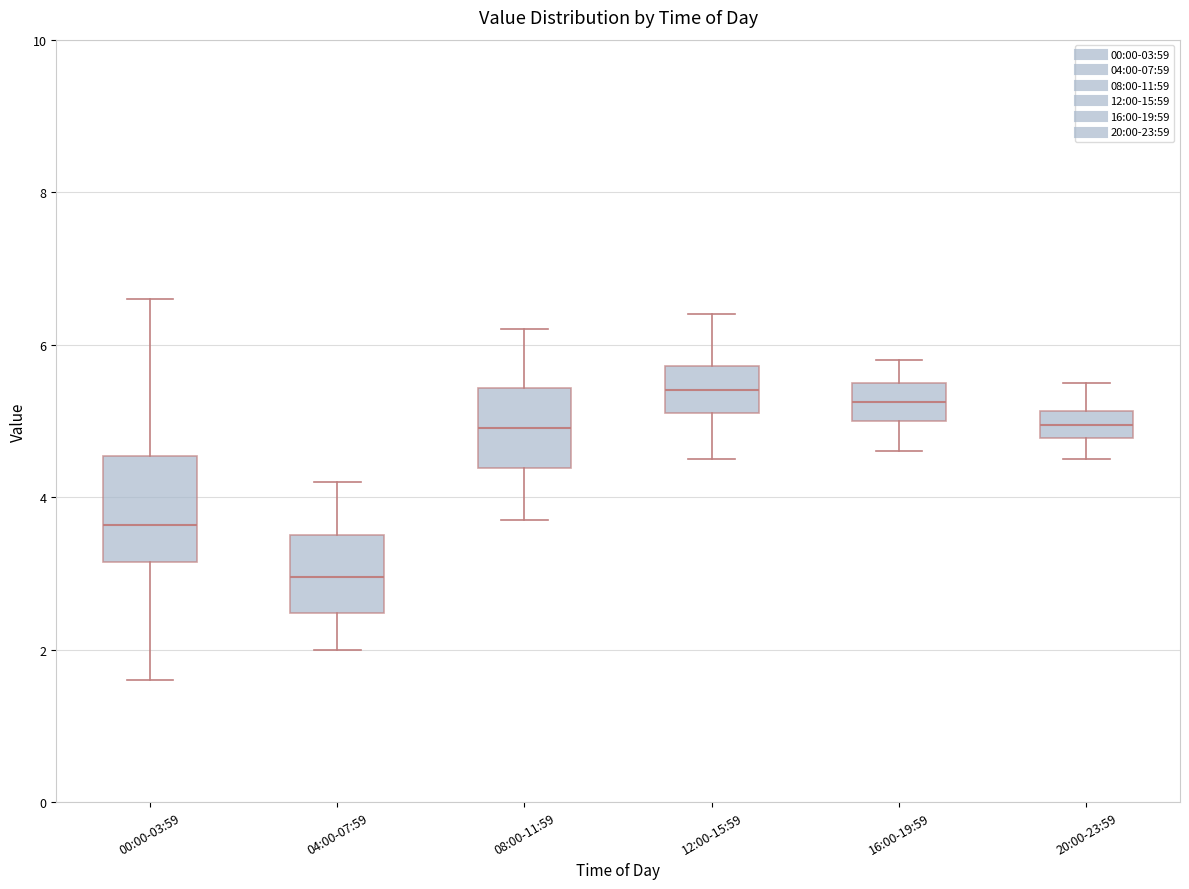

Comparing the boxes themselves (not the whiskers), which one is the tallest?

00:00-03:59